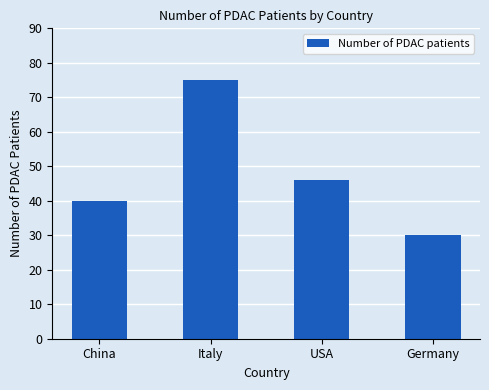

What is the label of the 4th bar from the right?

China